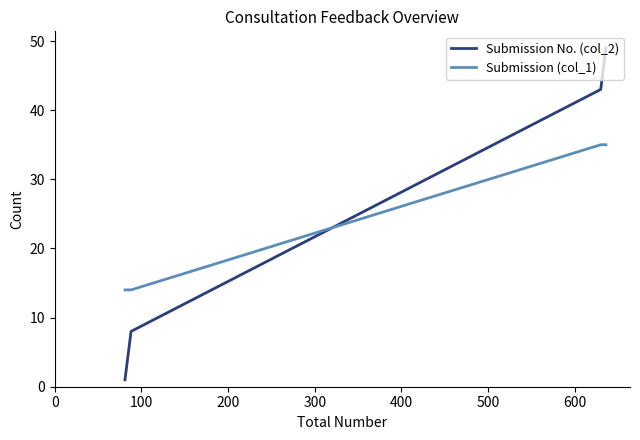

Reading right to left, extract all data points from this chart.

Submission No. (col_2): 49	48	47	46	45	44	43	8	7	6	5	4	3	2	1
Submission (col_1): 35	35	35	35	35	35	35	14	14	14	14	14	14	14	14